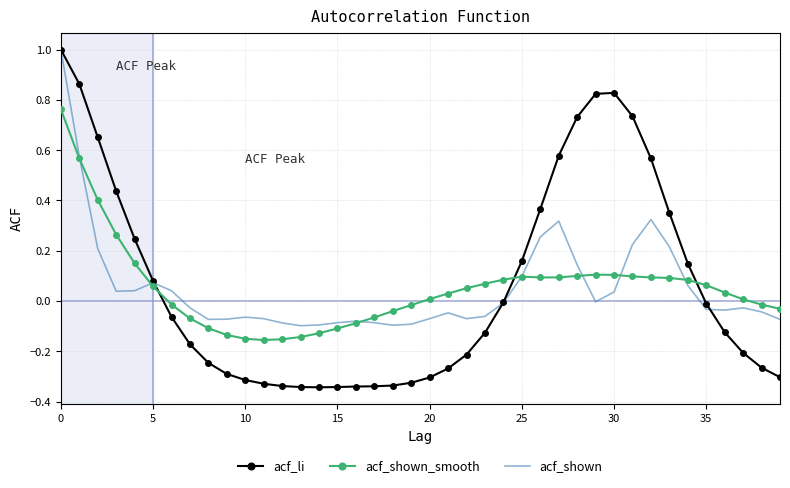

Which series has the widest spread of values?

acf_li